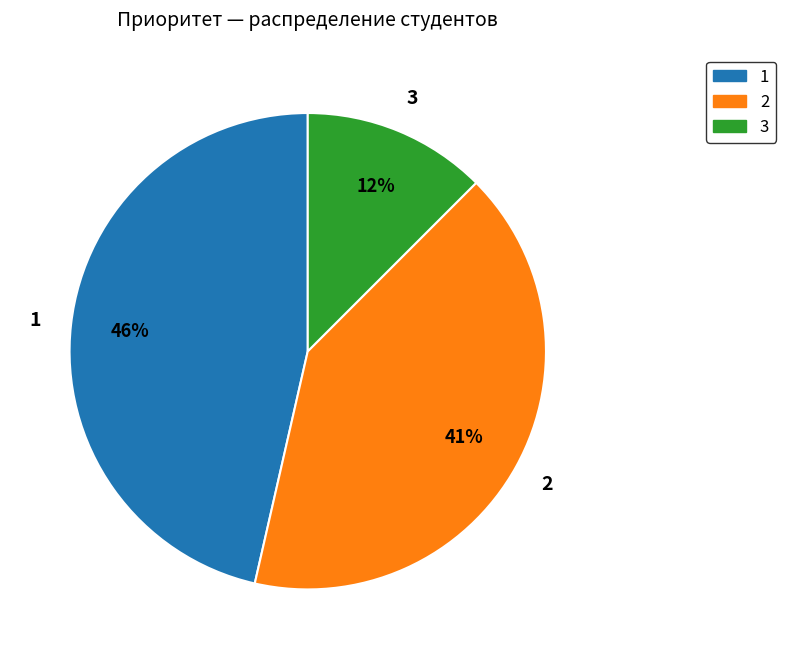

Combined, do 2 and 1 account for over 50%?

Yes